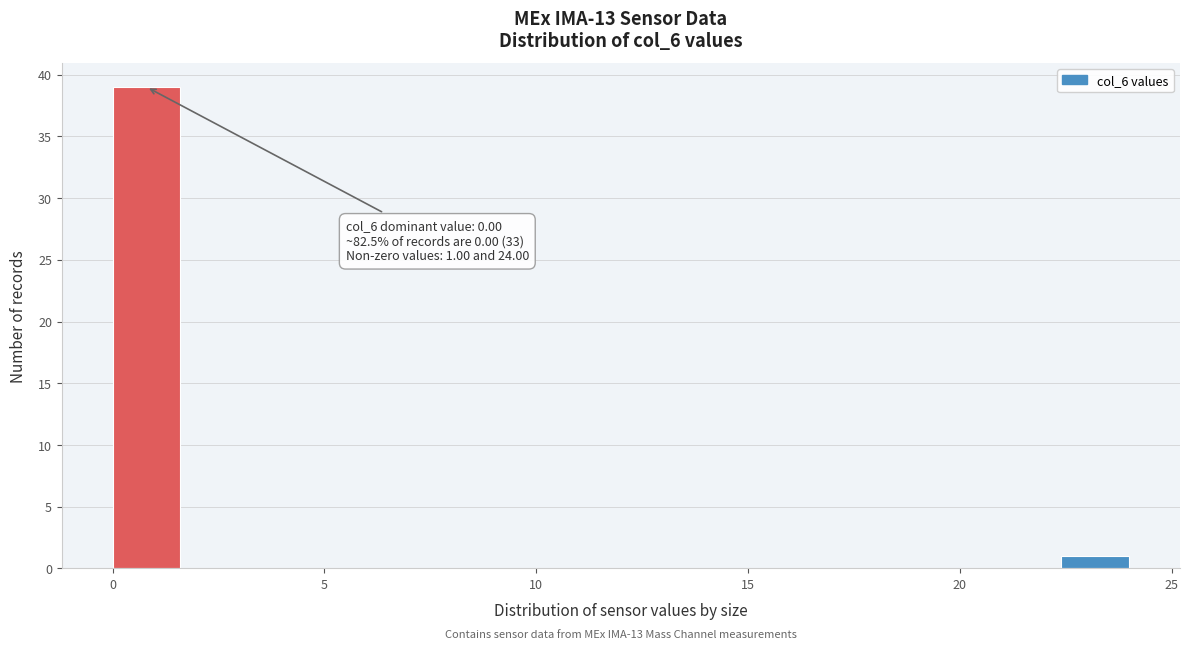

Around what value on the x-axis is the tallest bar? Give the approximate position of its centre, as read against the axis.

1.0